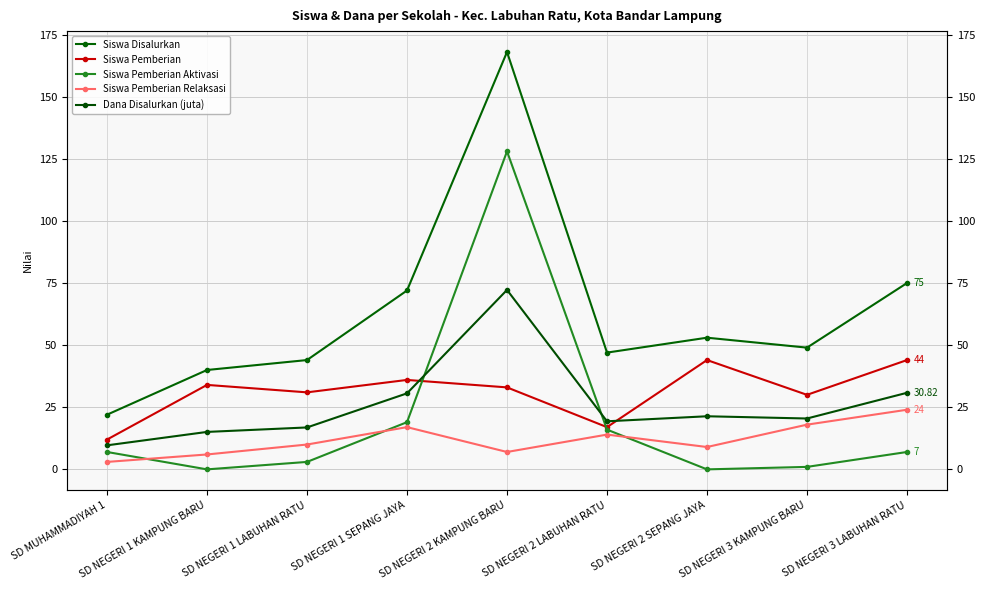

The value of Siswa Disalurkan at SD NEGERI 3 KAMPUNG BARU is 15.7. True or false?

False